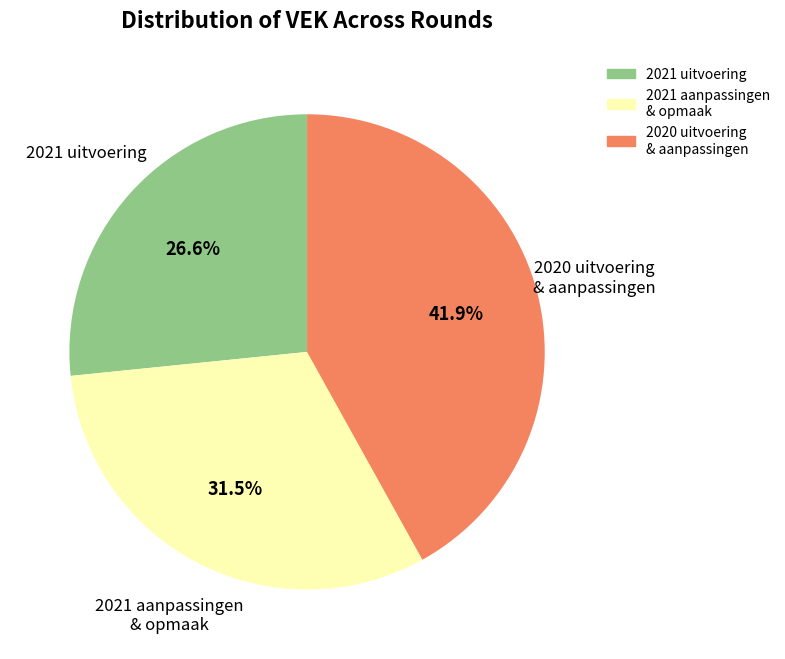

How many segments does this pie chart have?

3